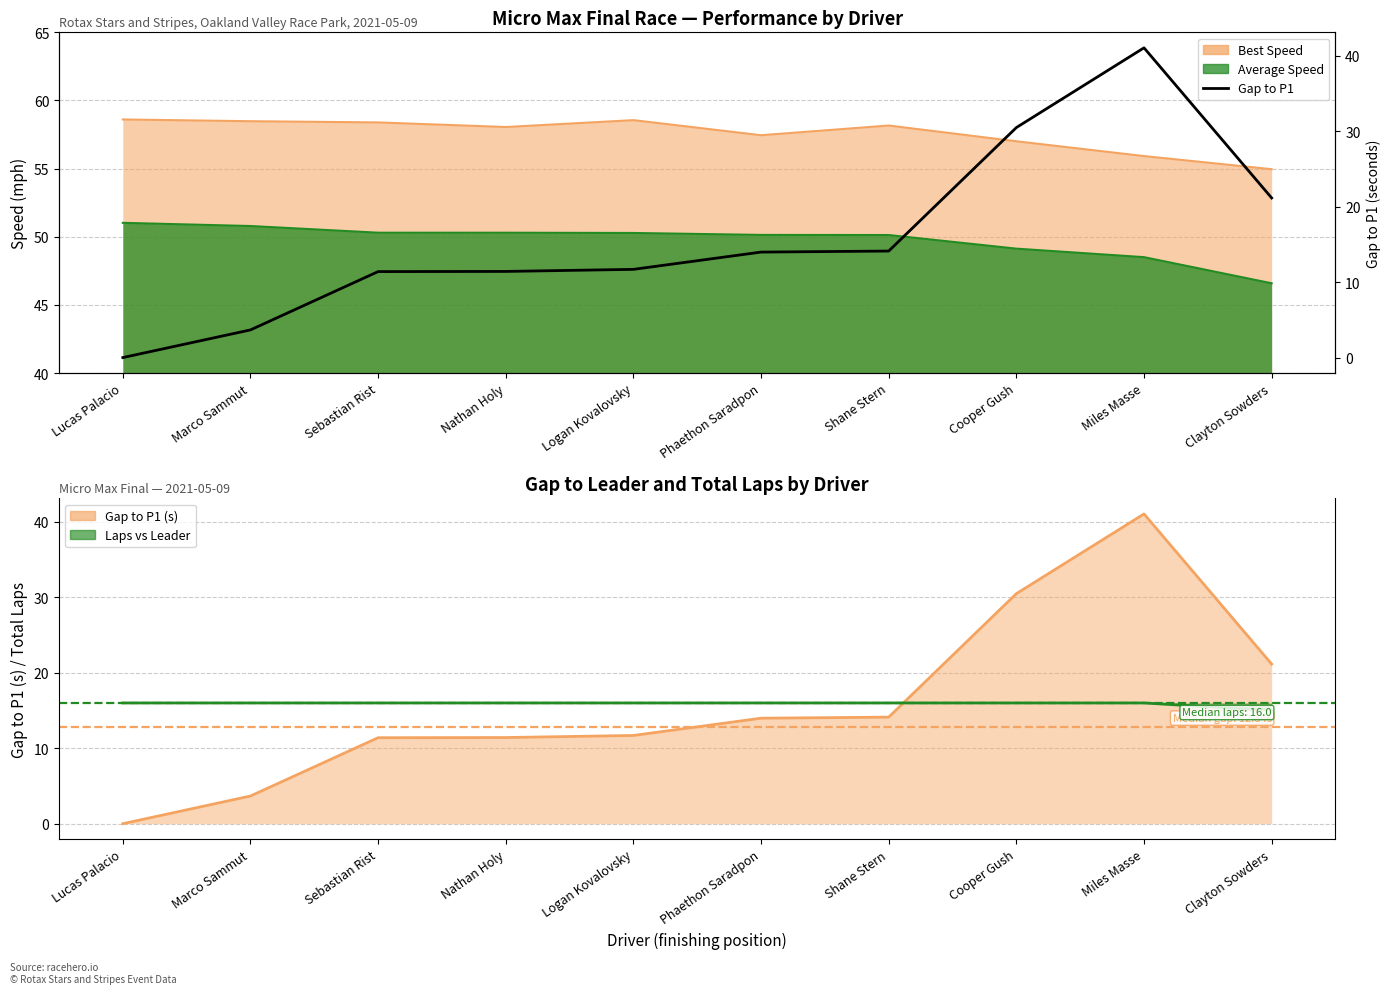

What is the ratio of the value at Marco Sammut to the value at Clayton Sowders?

0.2